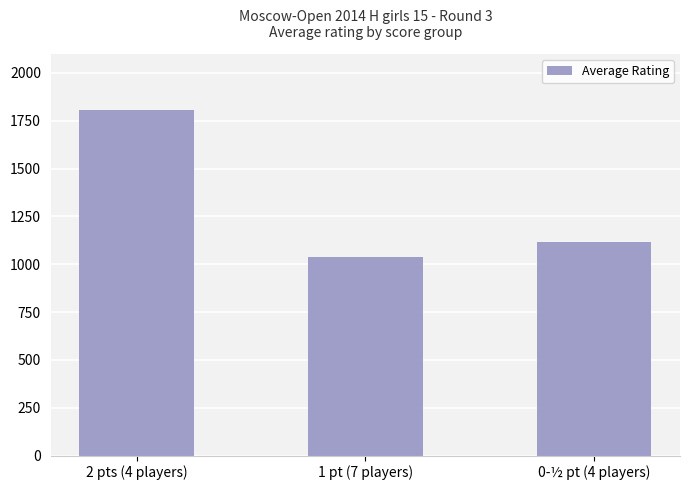

What is the approximate value at 2 pts (4 players), to the nearest 10?

1810